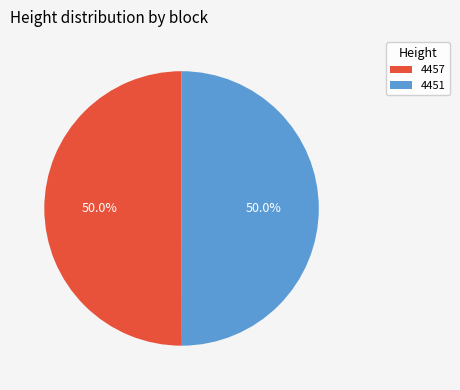

Combined, do 4451 and 4457 account for over 50%?

Yes